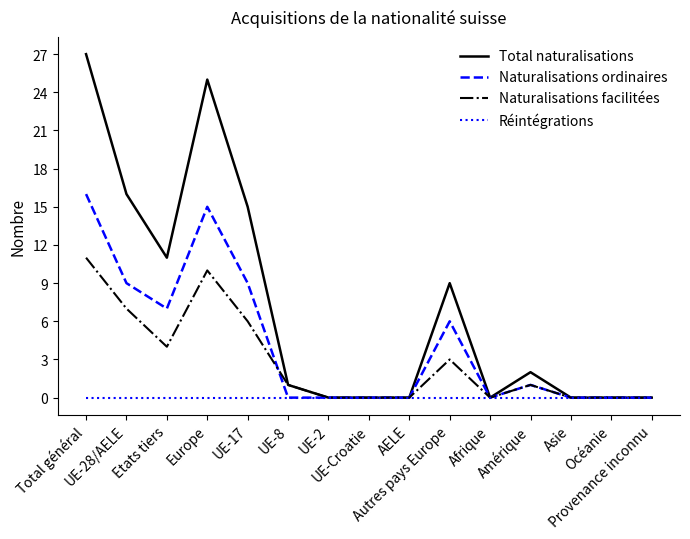

What is the difference between the maximum and second lowest values in the Naturalisations facilitées series?

11